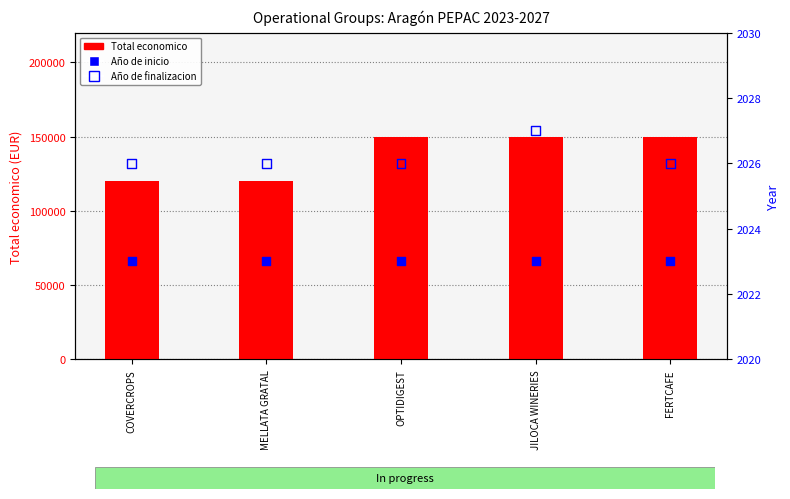

Which series contains the lowest Y value?

Año de inicio